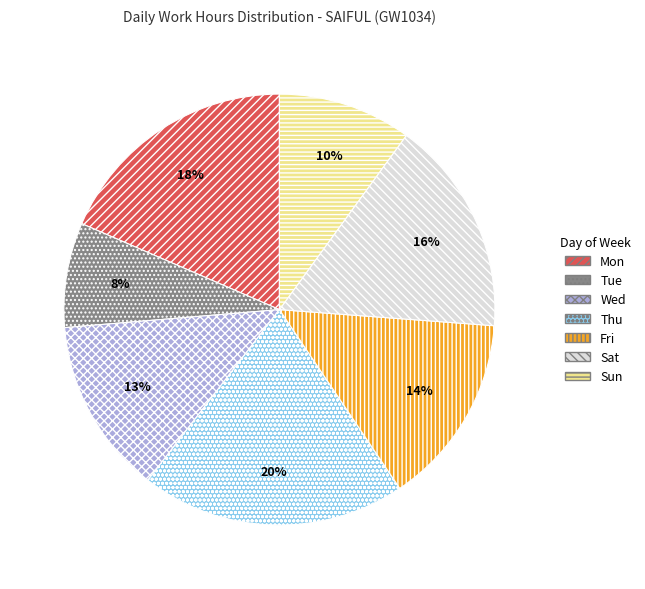

How many slices are in this pie chart?

7